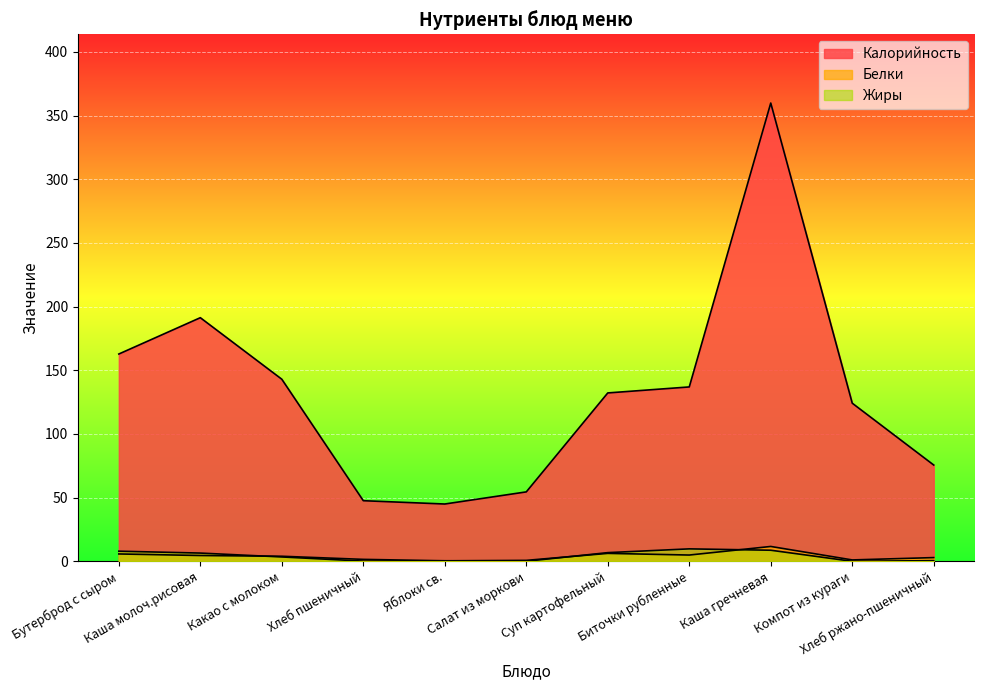

Reading left to right, list all the values displayed in this chart.

Калорийность: 162.8	191.3	143.0	47.6	45.0	54.5	132.2	136.9	359.9	124.2	75.6
Белки: 5.8	4.5	4.0	1.5	0.4	0.7	6.2	4.9	11.7	1.1	2.9
Жиры: 8.0	6.5	3.4	0.2	0.4	0.1	6.8	9.8	8.7	0.0	0.5